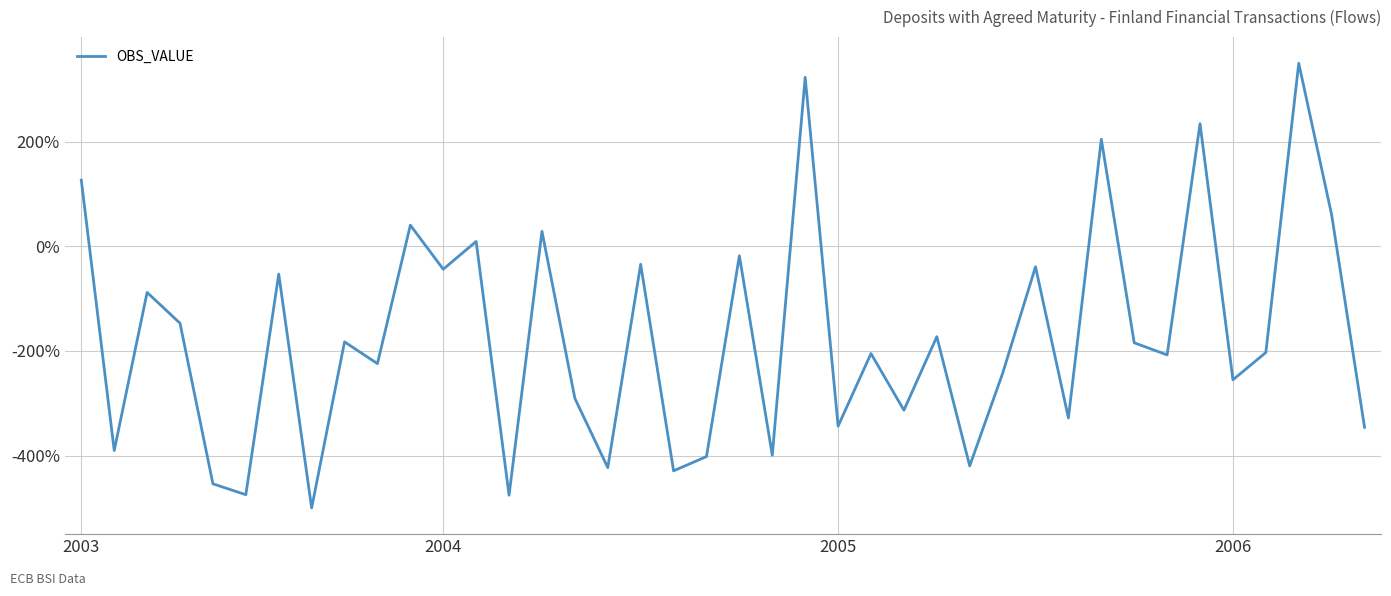

How many distinct data groups are displayed?

1